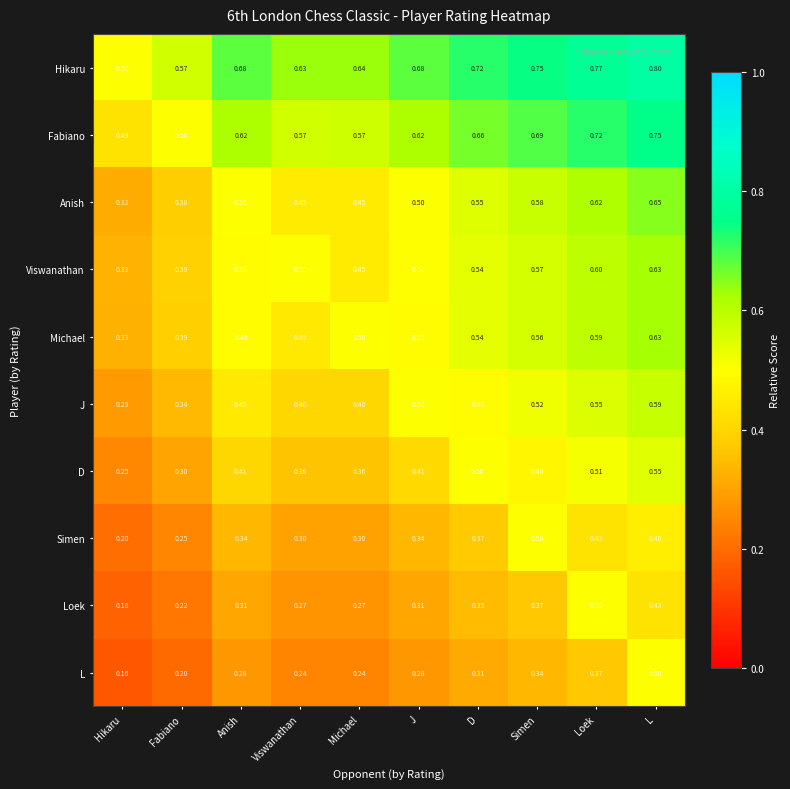

What is the minimum value shown in the chart?

0.2